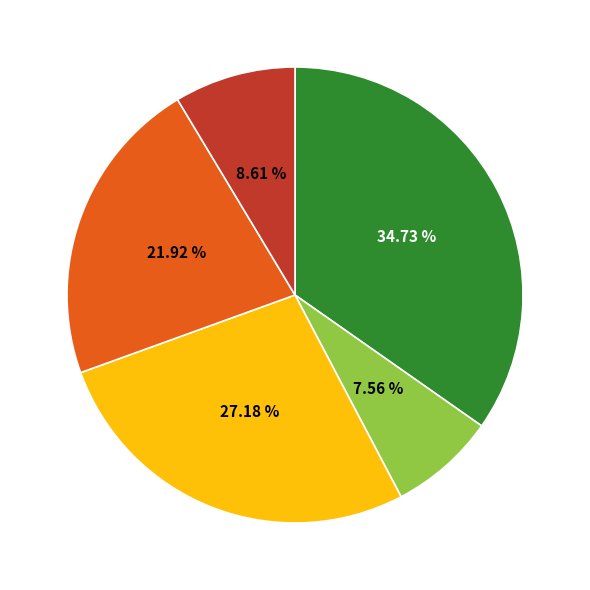

Is there a majority slice in this chart?

No